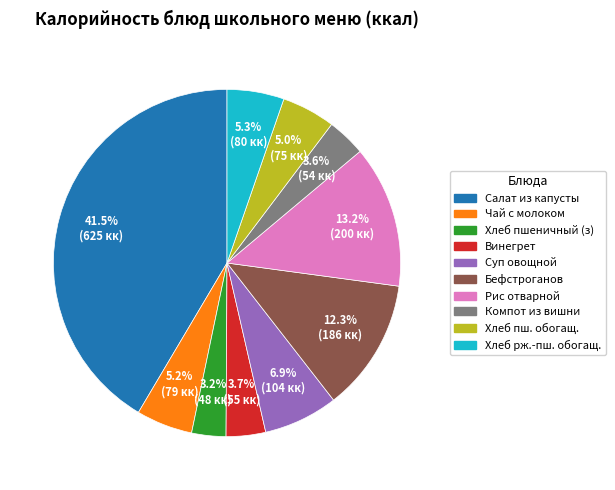

Does any single category account for the majority?

No